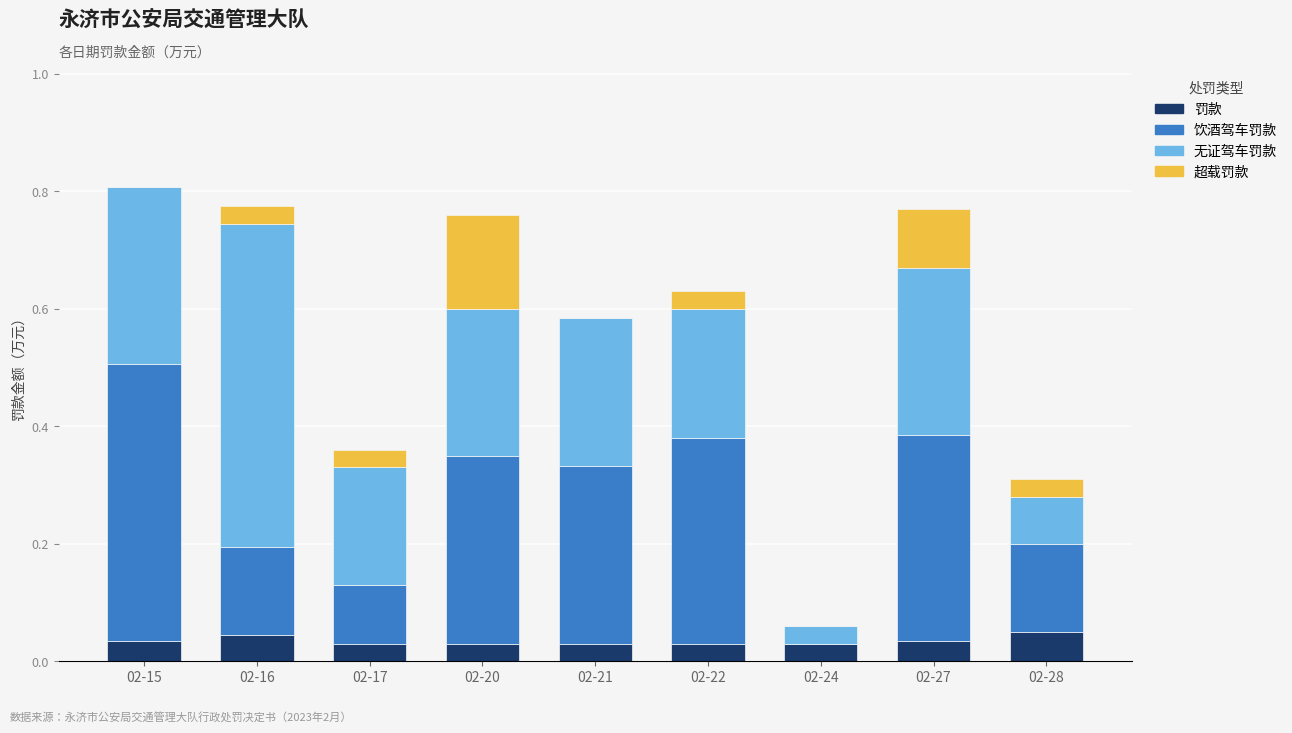

Is it true that 罚款 equals 0.0 at 02-24?

True